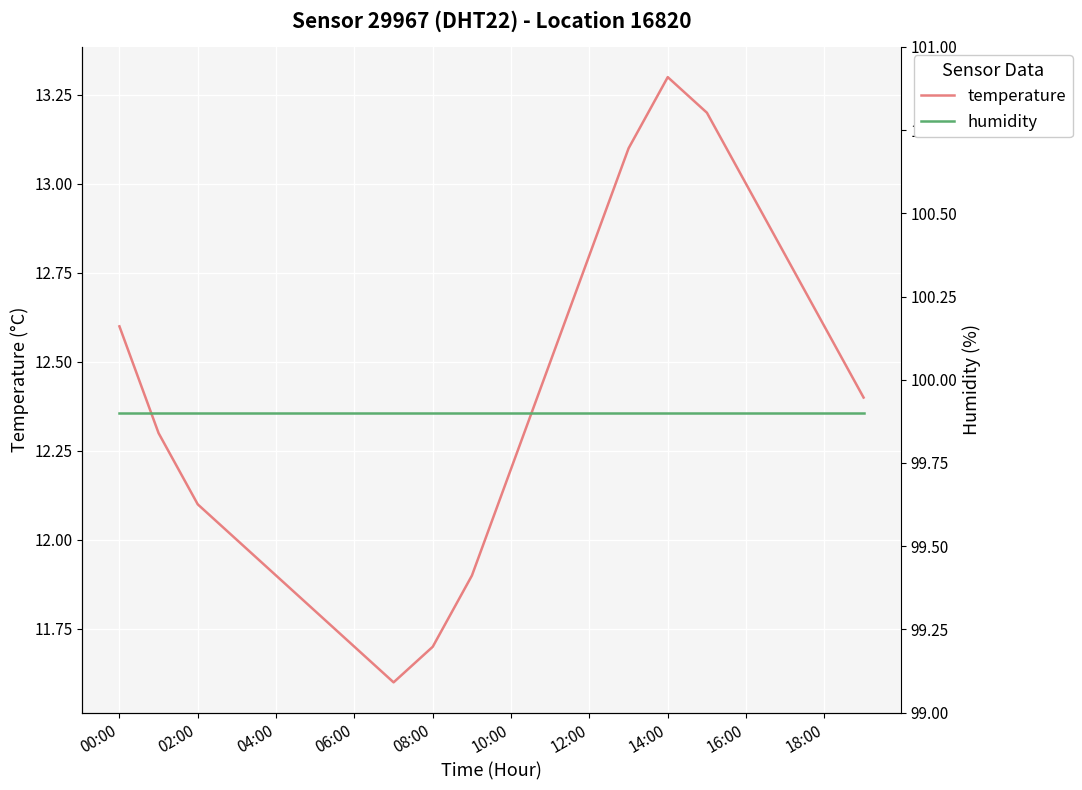

Where does the temperature series first go above 12?

00:00